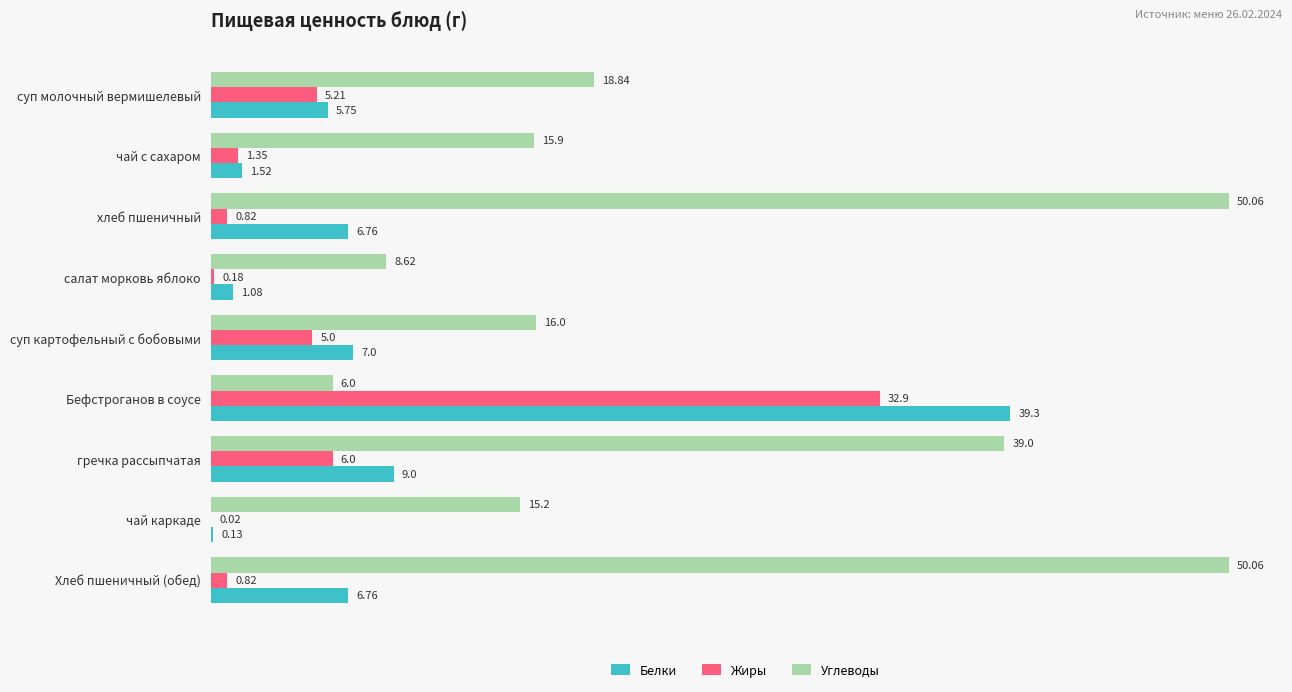

What is the total value across all series at Хлеб пшеничный (обед)?

57.6